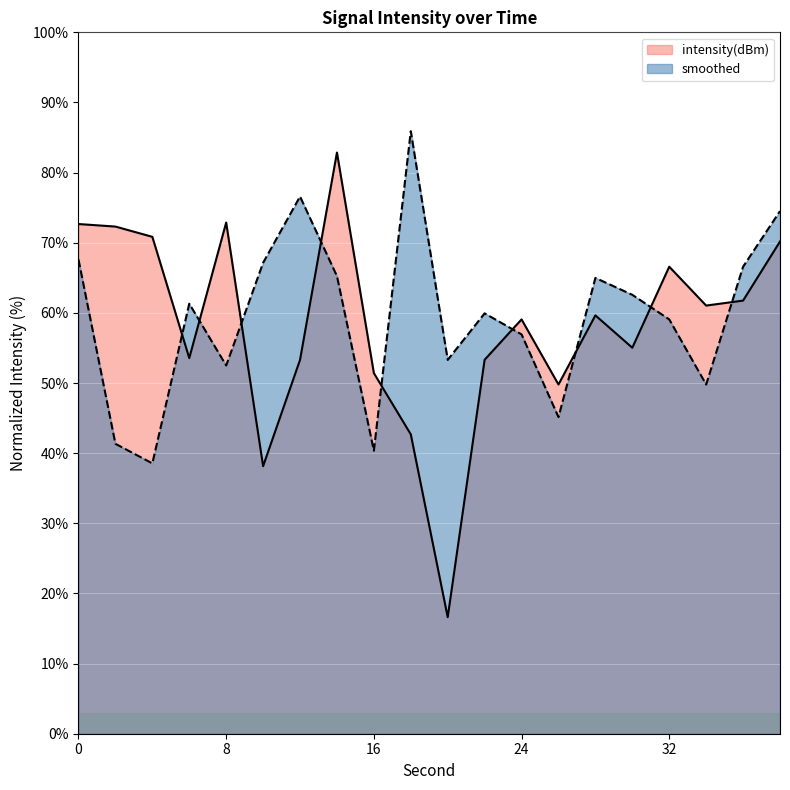

What is the total value across all series at 8?

125.4